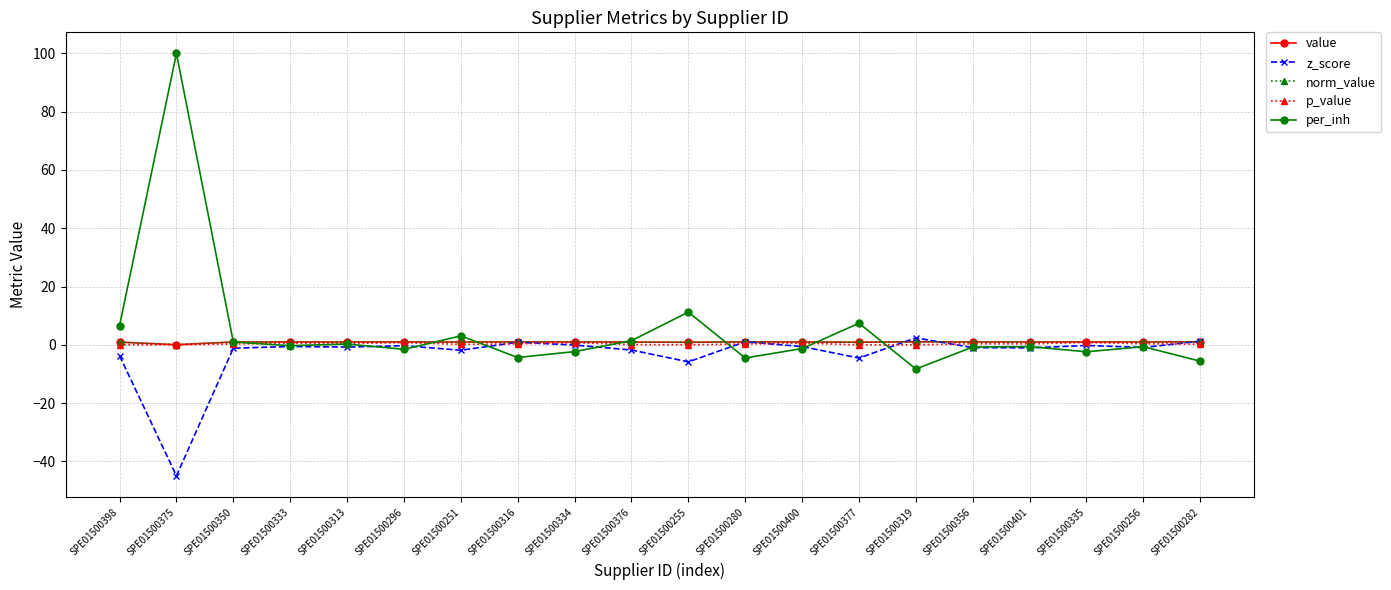

Is this an area chart (filled region under the line)?

No